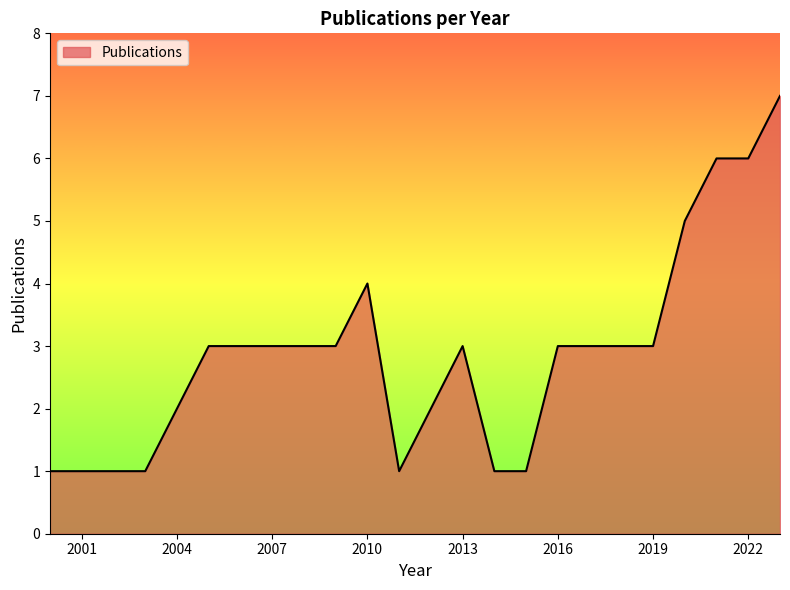

What is the smallest value displayed?

1